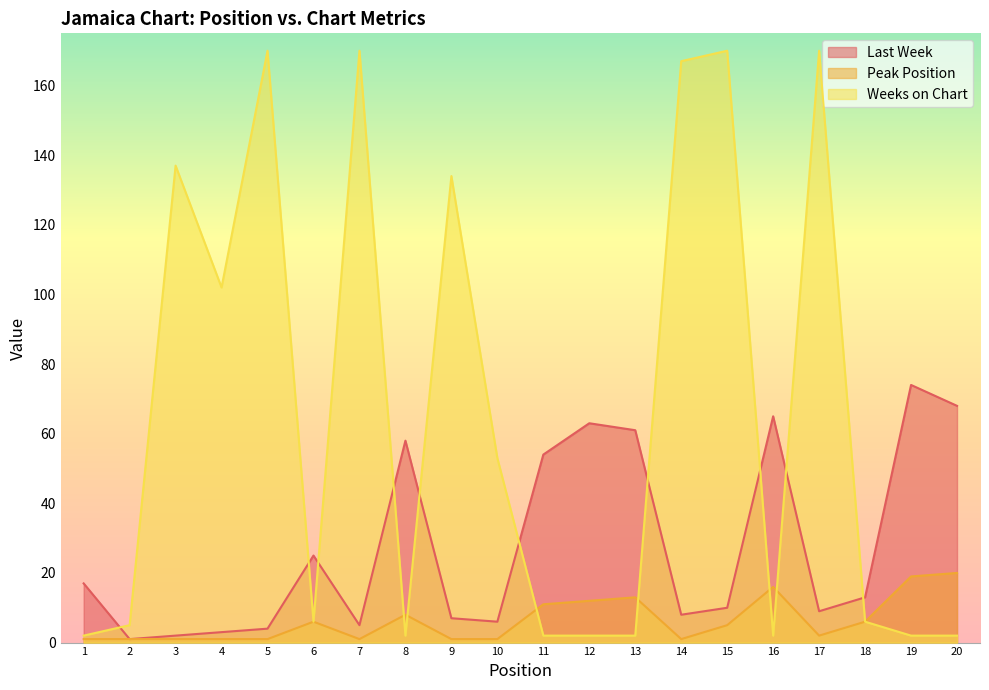

Where does the Peak Position series first go above 5?

6